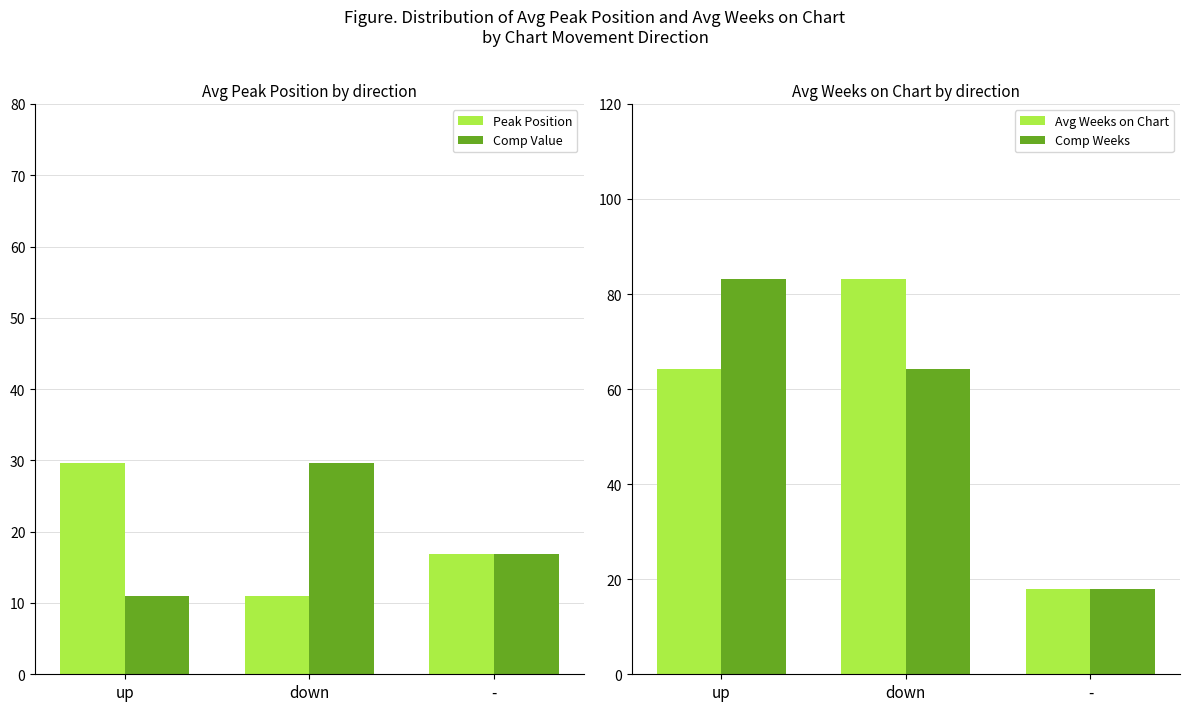

What is the label of the 1st bar from the left?

up